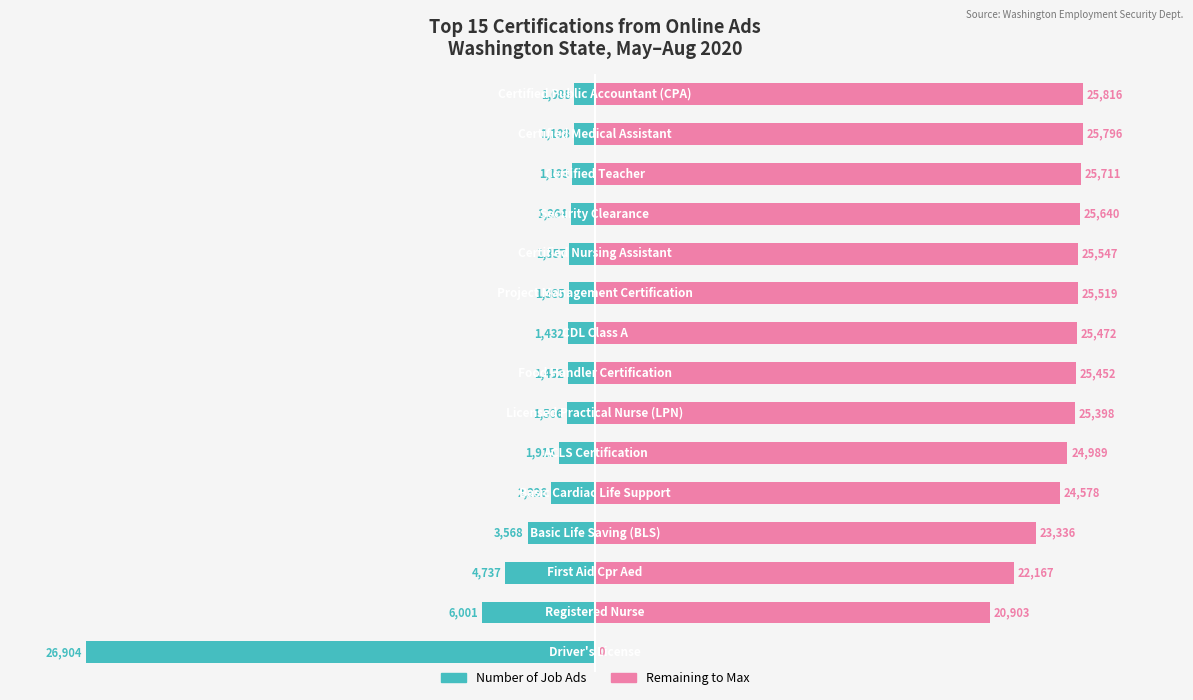

What value does the Number of Job Ads series have at 10, to the nearest 10?

-1360